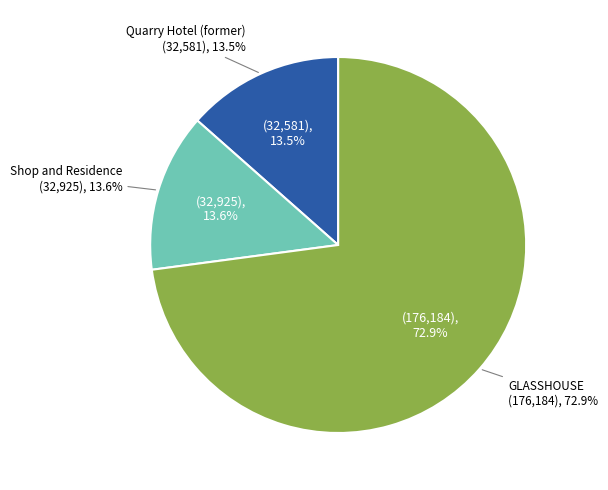

To the nearest percent, what percentage of the pie is GLASSHOUSE?

73%